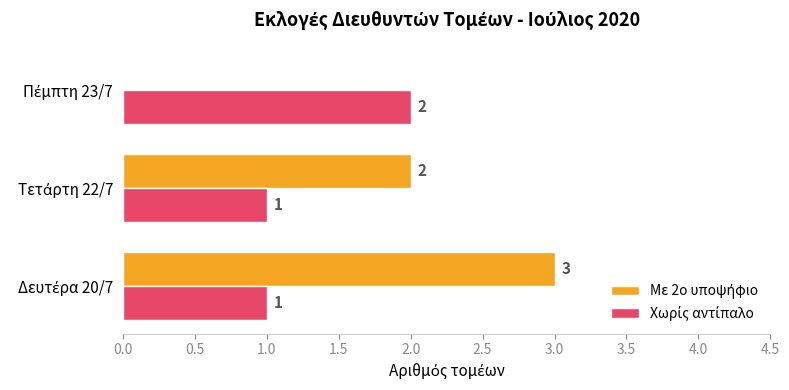

What is the maximum value shown in the chart?

3